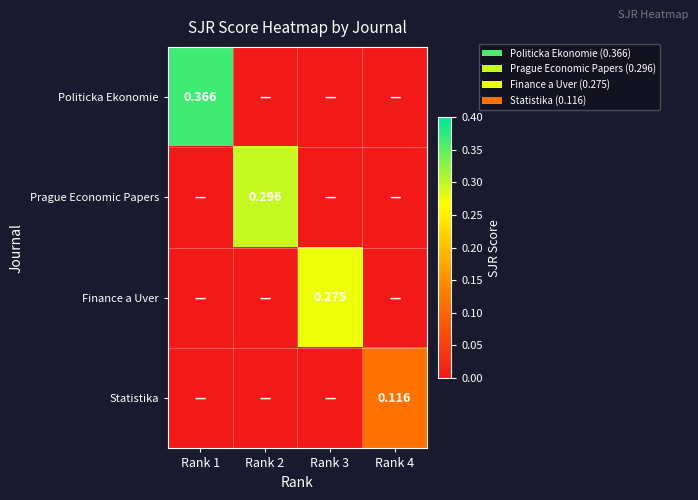

Is it true that Finance a Uver equals 0.0 at Rank 4?

True